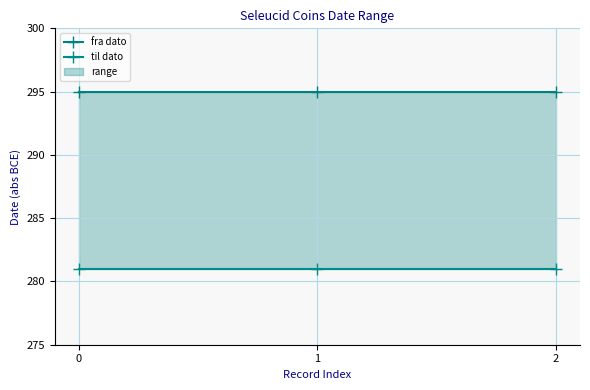

What is the difference between the highest and lowest values at 2?

14